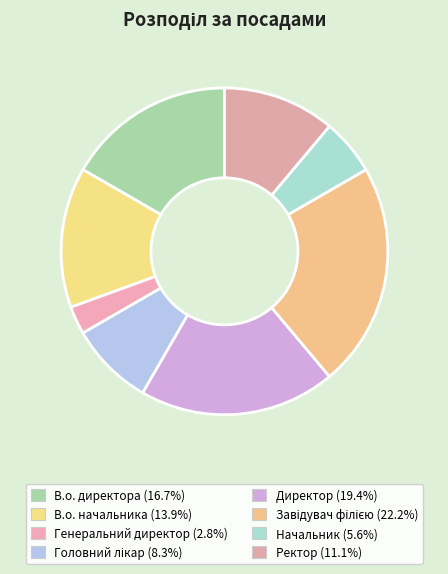

Is it true that Головний лікар is 8% of the pie?

True